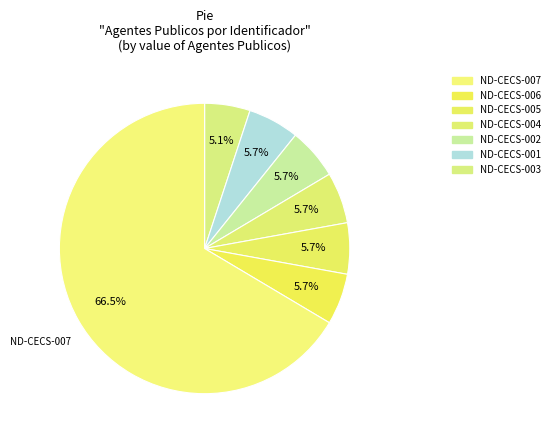

Count the number of slices in the pie.

7